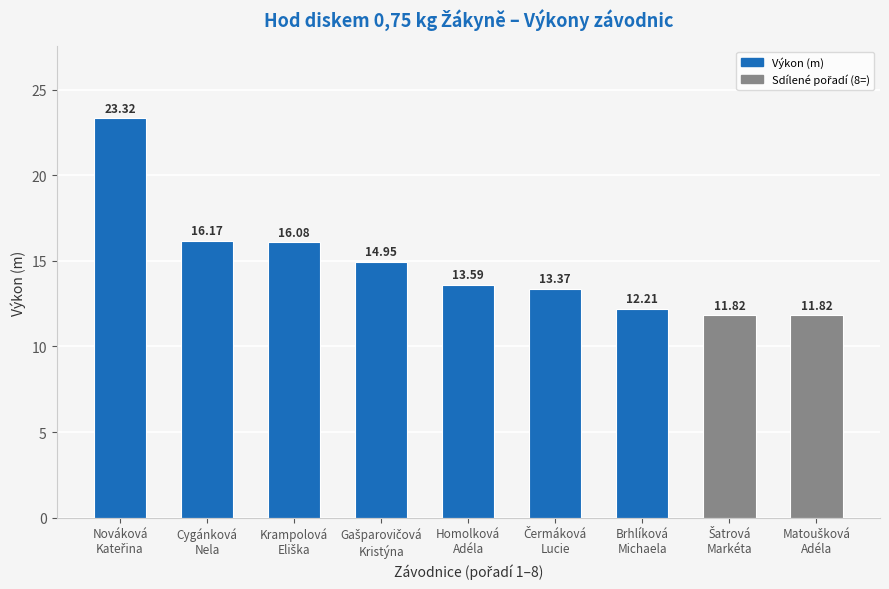

How many bars are there in total?

9